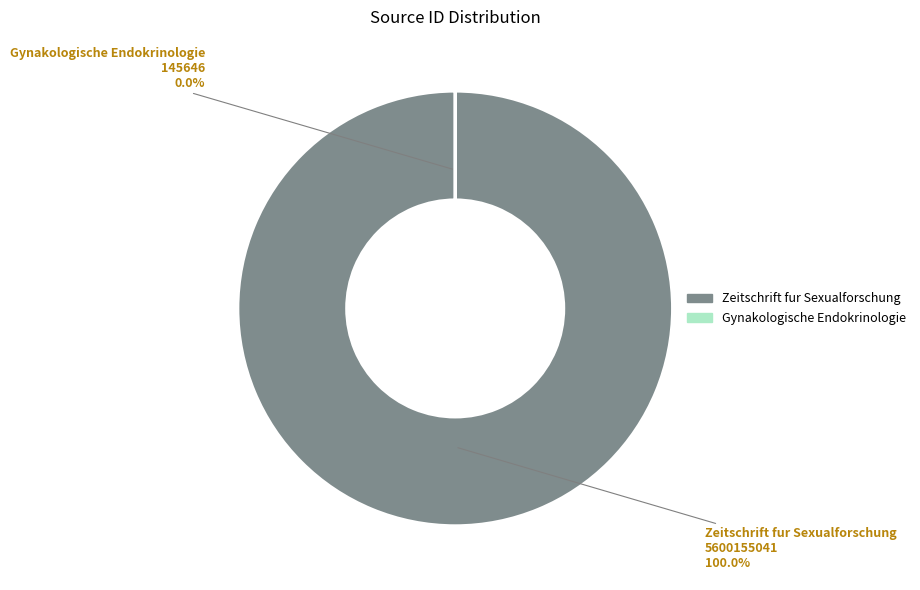

Between Gynakologische Endokrinologie and Zeitschrift fur Sexualforschung, which is larger?

Zeitschrift fur Sexualforschung